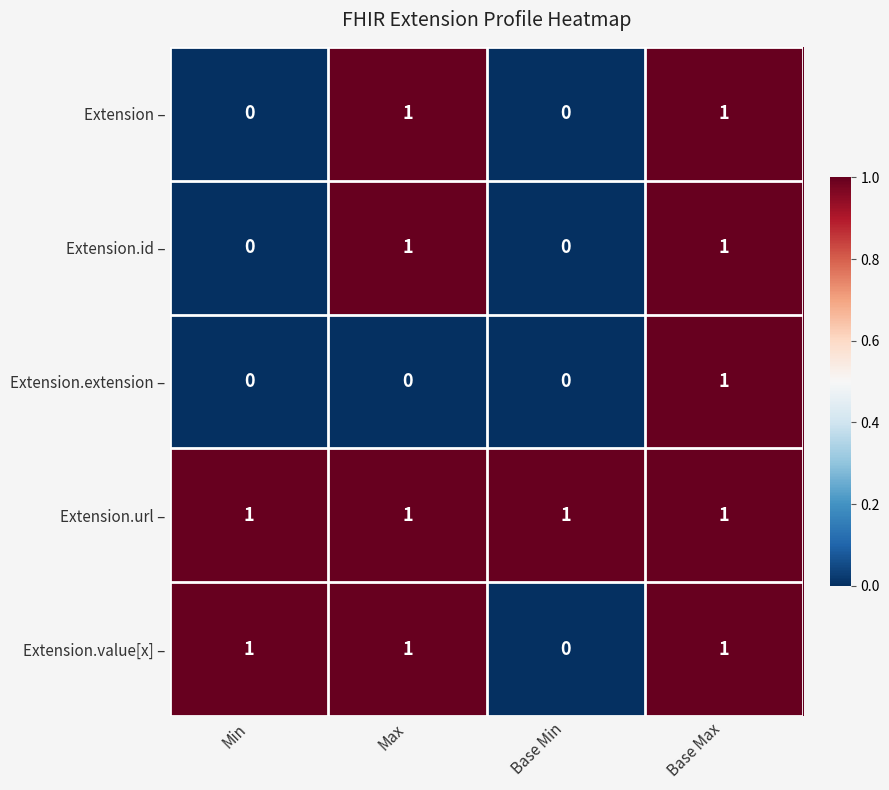

Which series has the largest total across all categories?

Extension.url –